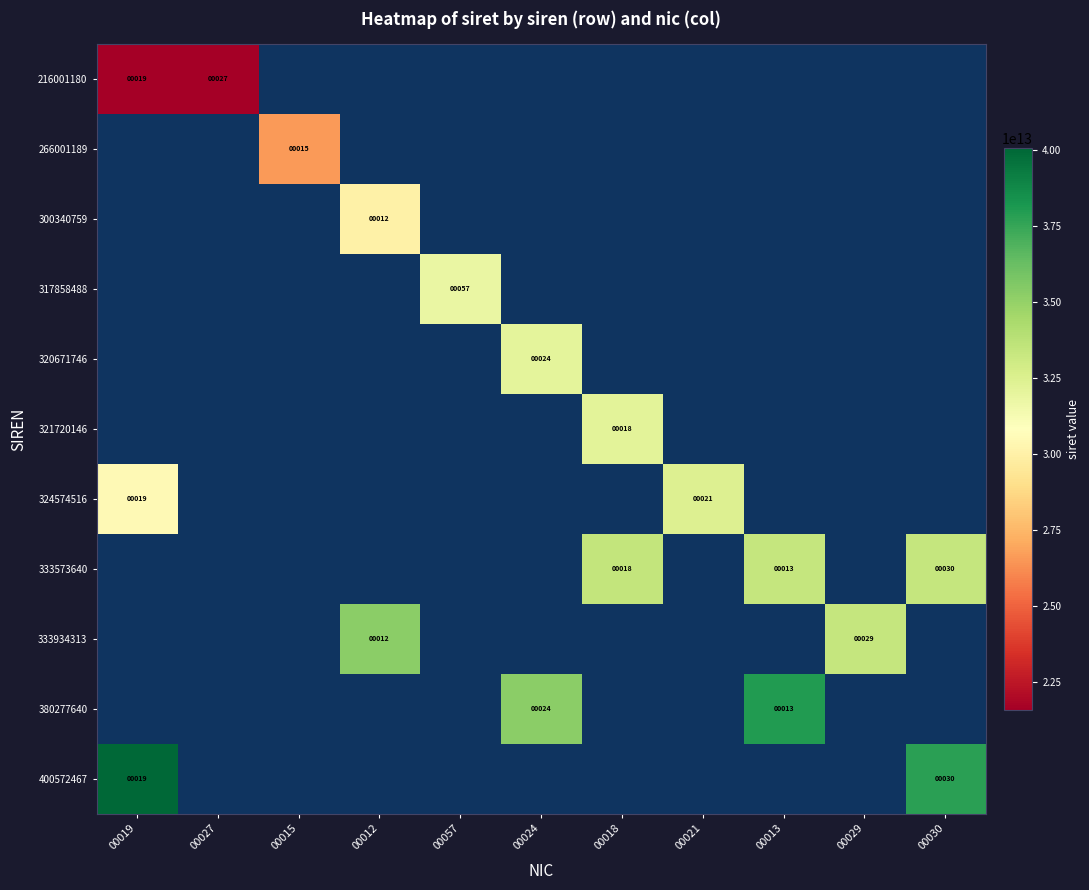

Between 00021 and 00018, which is larger?

00018